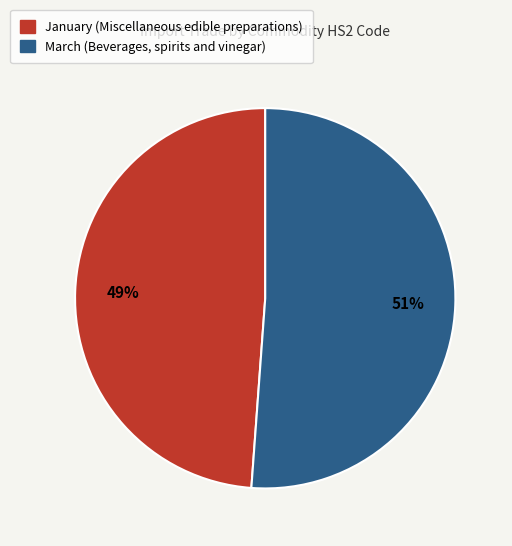

Which category has the biggest portion of the pie?

March (Beverages, spirits and vinegar)